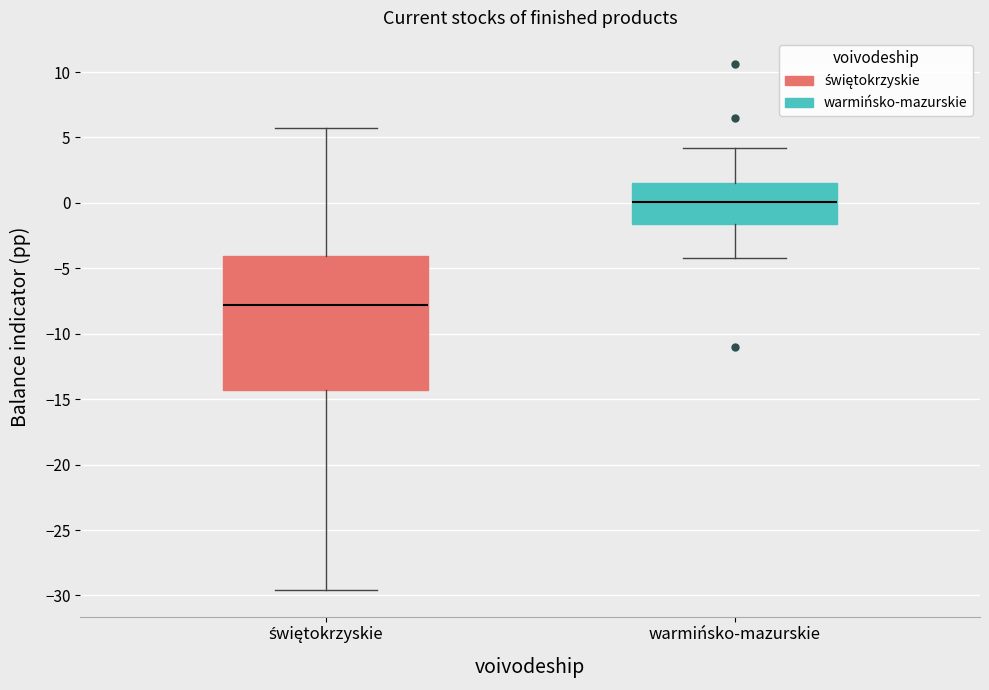

Reading left to right, read every box against the y-axis: the position of its median line, the range the box covers, and the ends of its whiskers. The values are not printed on the chart, so give them approximately, as read against the axis.

świętokrzyskie: median -8.0, box -14.5 to -4.0, whiskers -29.5 to 5.5
warmińsko-mazurskie: median 0.0, box -1.5 to 1.5, whiskers -4.0 to 4.0